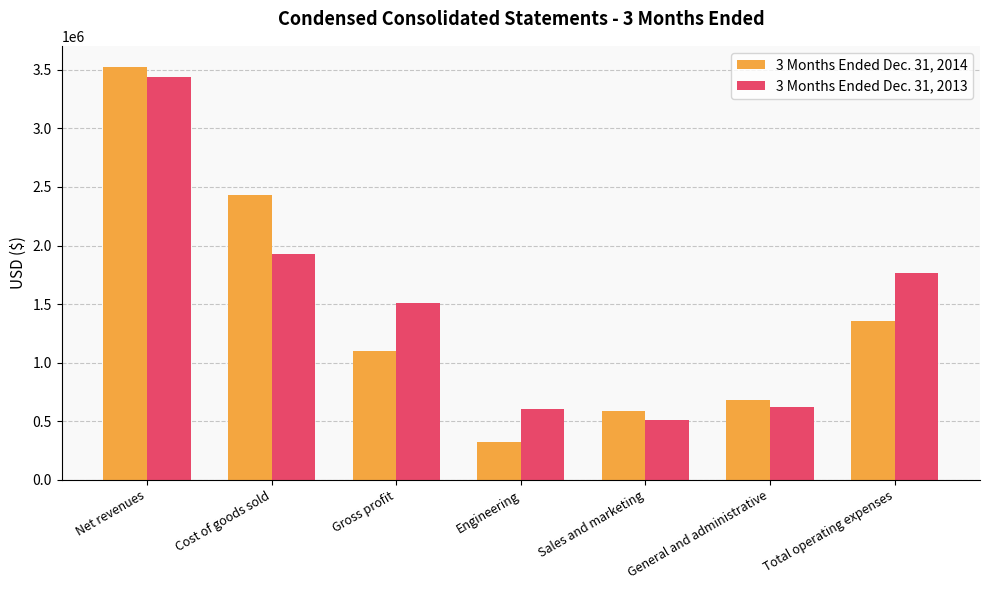

Rank the categories by 3 Months Ended Dec. 31, 2014 value from lowest to highest.

Engineering, Sales and marketing, General and administrative, Gross profit, Total operating expenses, Cost of goods sold, Net revenues